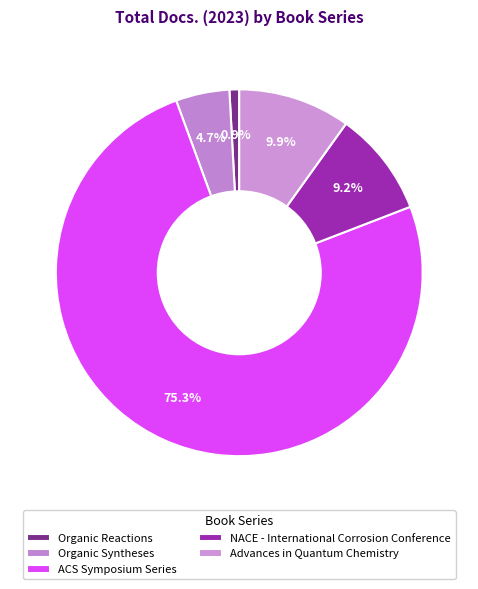

To the nearest percent, what is the difference between the largest and smallest slice percentages?

74%